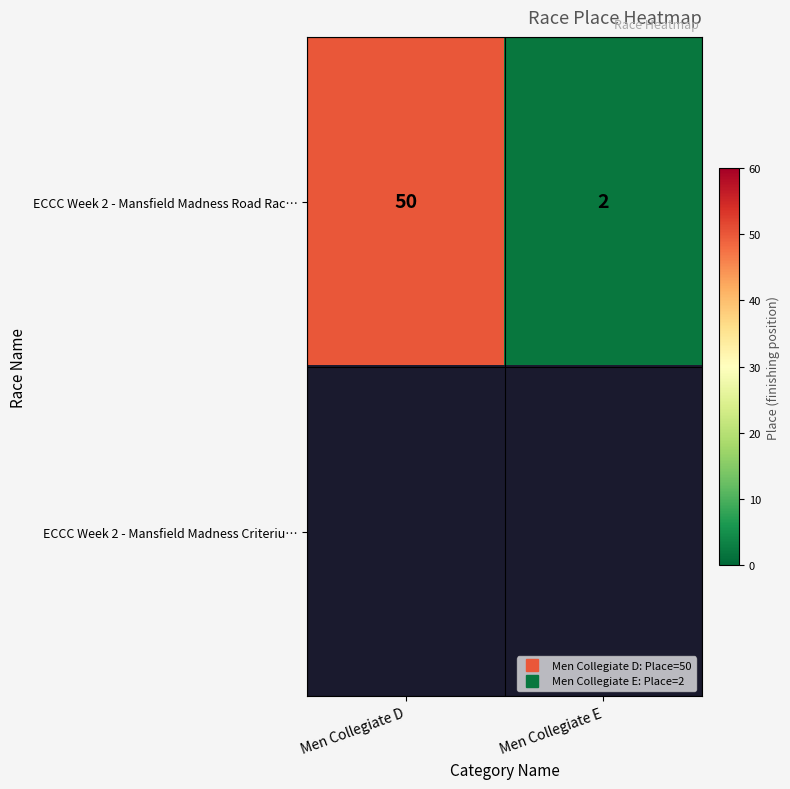

Which series has the largest range (max minus min)?

ECCC Week 2 - Mansfield Madness Road Rac…